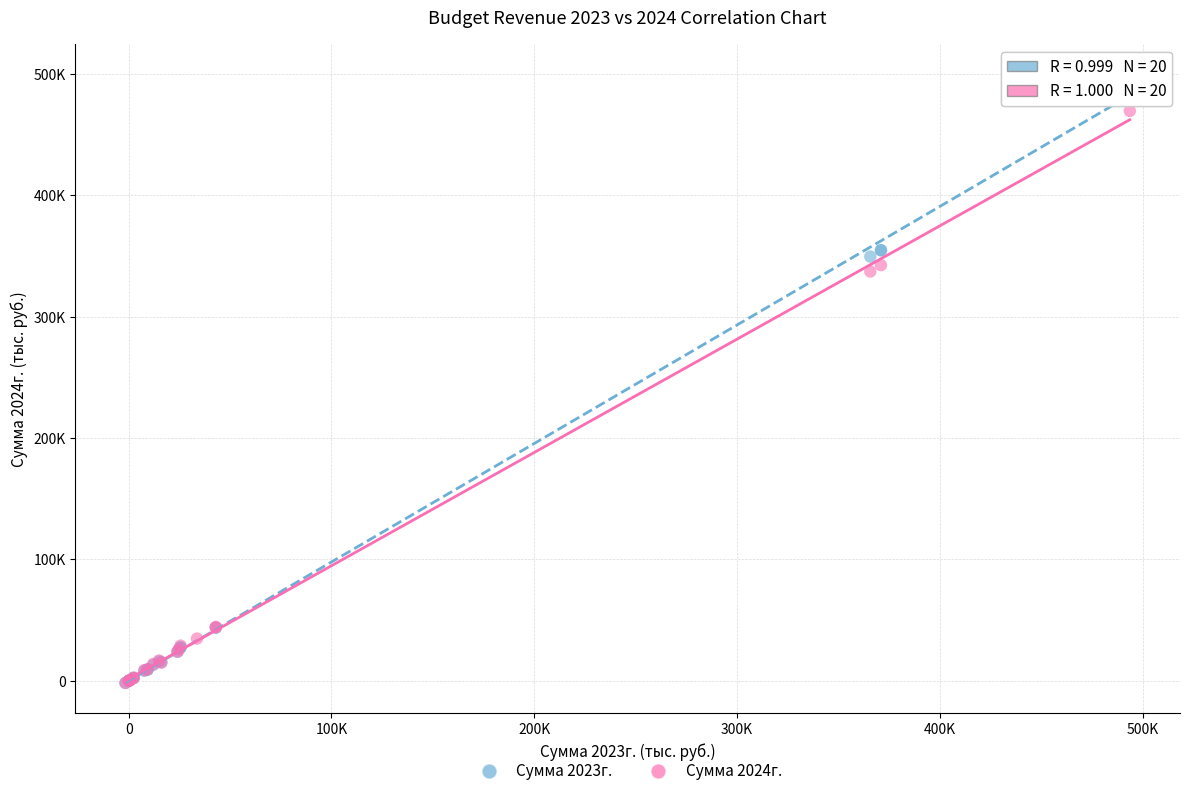

What are all the series names shown in the legend?

Сумма 2023г., Сумма 2024г.